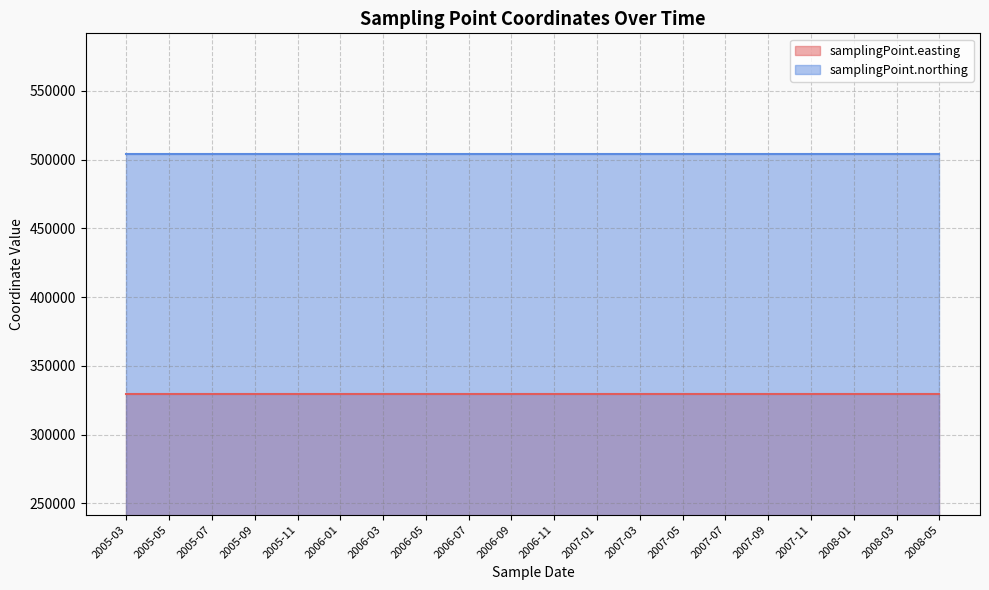

What is the average value of the samplingPoint.northing series?

504290